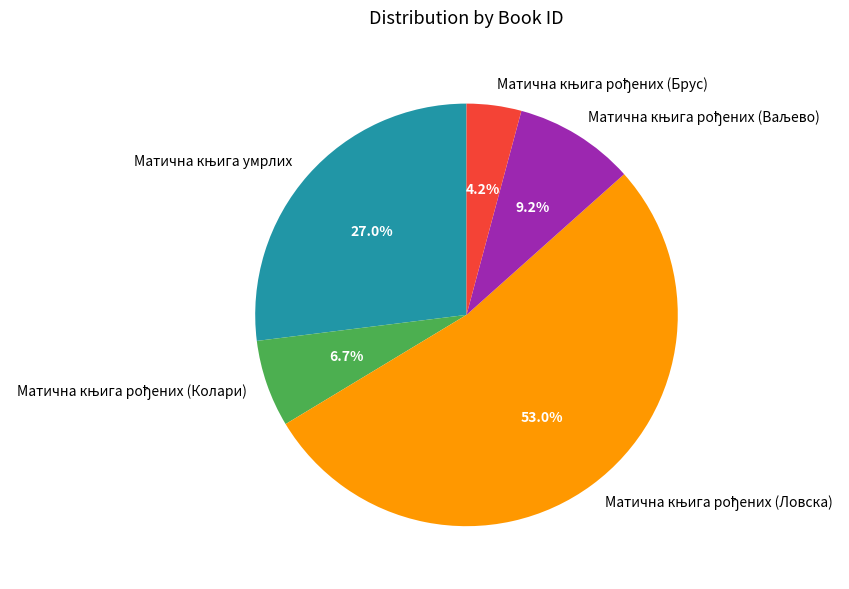

Is there any slice that represents more than half of the pie?

Yes